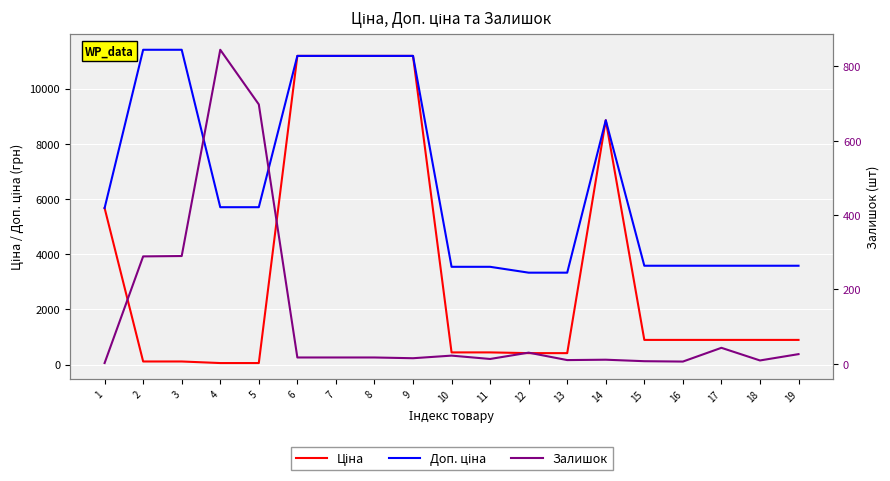

Which category has the lowest value across all series?

1